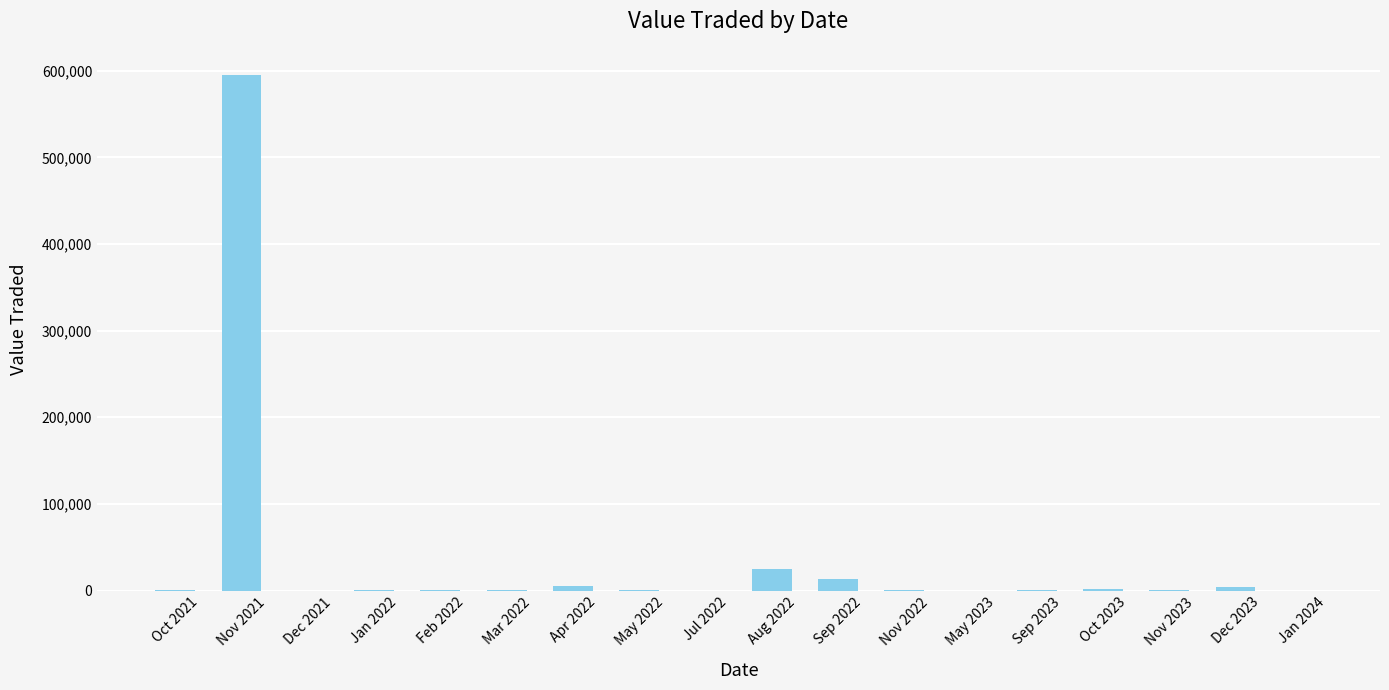

Which label corresponds to the largest value in the chart?

Nov 2021